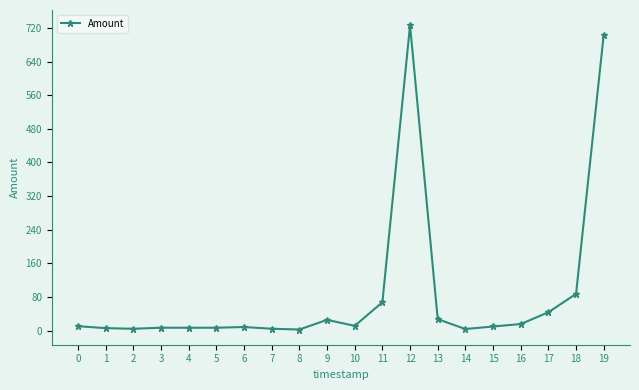

How many categories are shown in the chart?

20